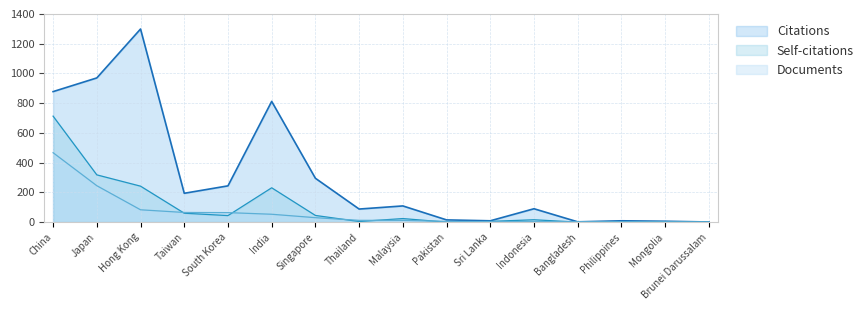

Does the chart have visible grid lines?

Yes